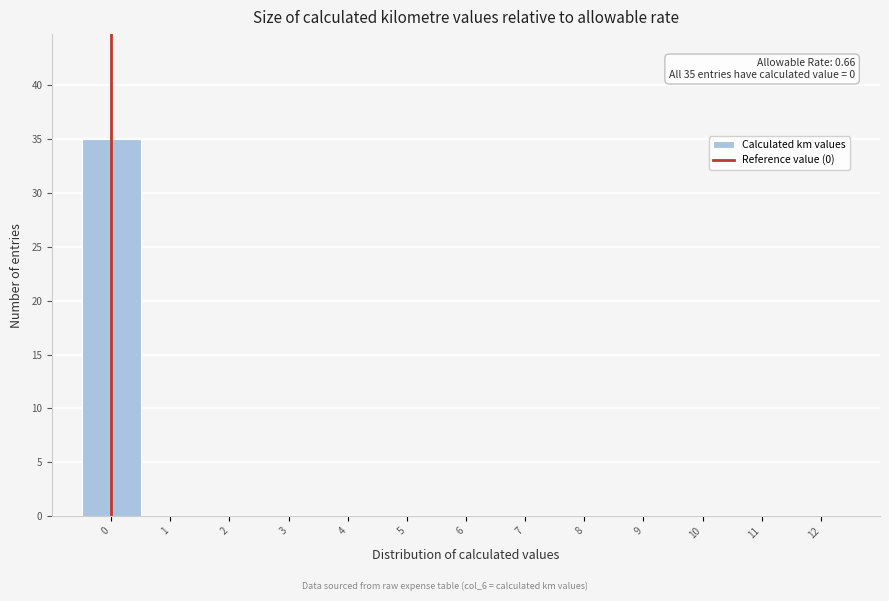

Which range on the x-axis has the tallest bar?

-0.5 to 0.5